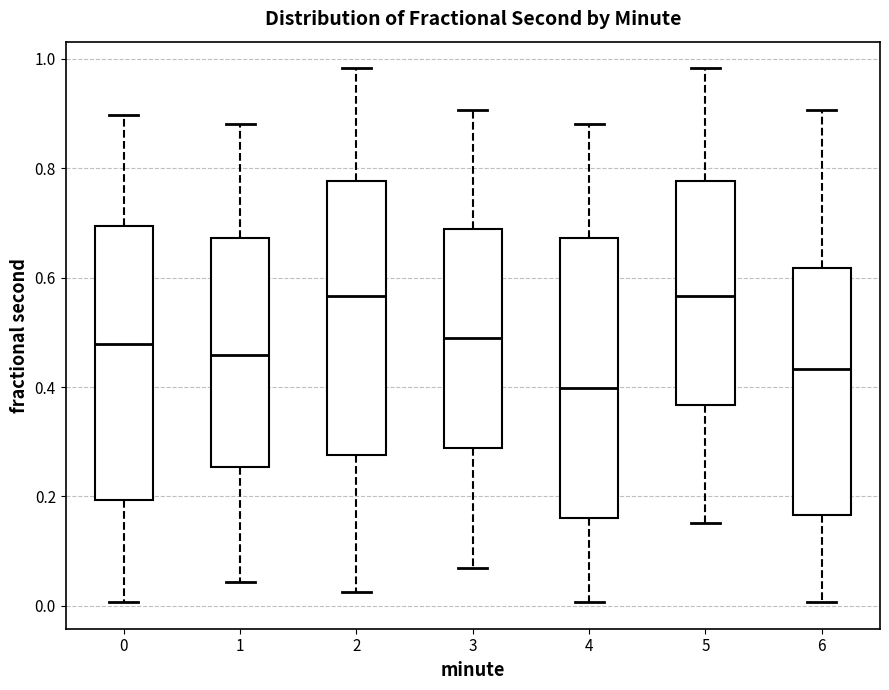

Reading left to right, transcribe this box plot: for each box, give where its median line is, the range the box spans, and where its two whiskers end, as read against the y-axis. The values are not printed on the chart, so give them approximately, as read against the axis.

0: median 0.48, box 0.20 to 0.70, whiskers 0.00 to 0.90
1: median 0.46, box 0.26 to 0.68, whiskers 0.04 to 0.88
2: median 0.56, box 0.28 to 0.78, whiskers 0.02 to 0.98
3: median 0.48, box 0.28 to 0.68, whiskers 0.08 to 0.90
4: median 0.40, box 0.16 to 0.68, whiskers 0.00 to 0.88
5: median 0.56, box 0.36 to 0.78, whiskers 0.16 to 0.98
6: median 0.44, box 0.16 to 0.62, whiskers 0.00 to 0.90